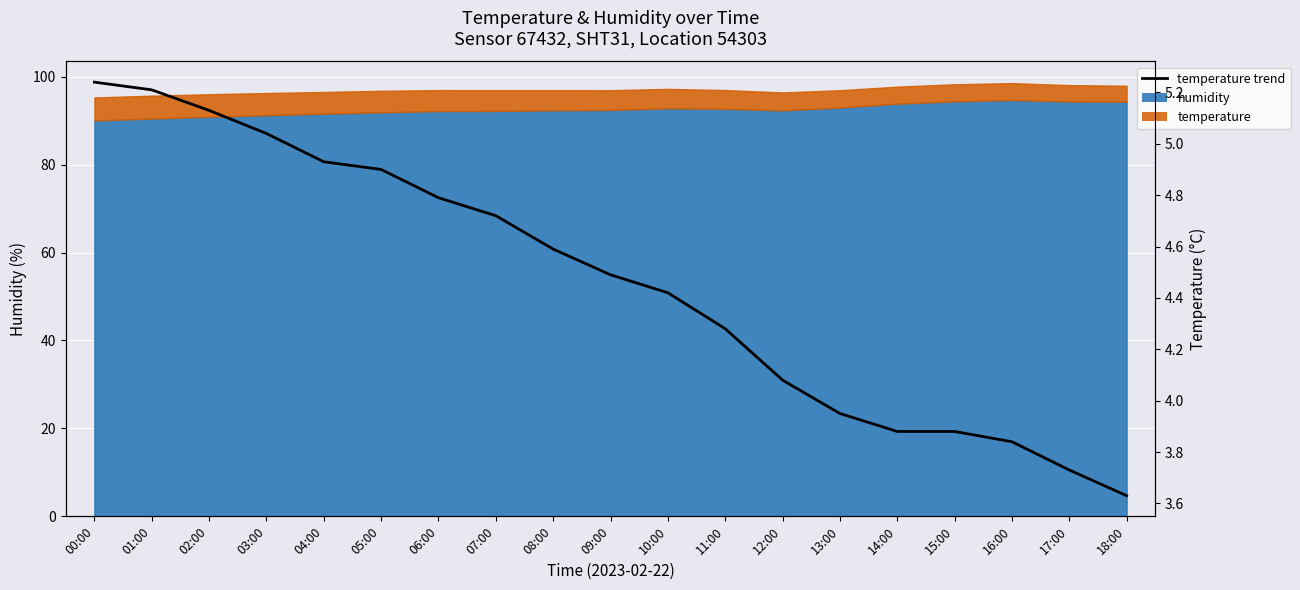

True or false: the data shows 4.5 at 09:00.

True